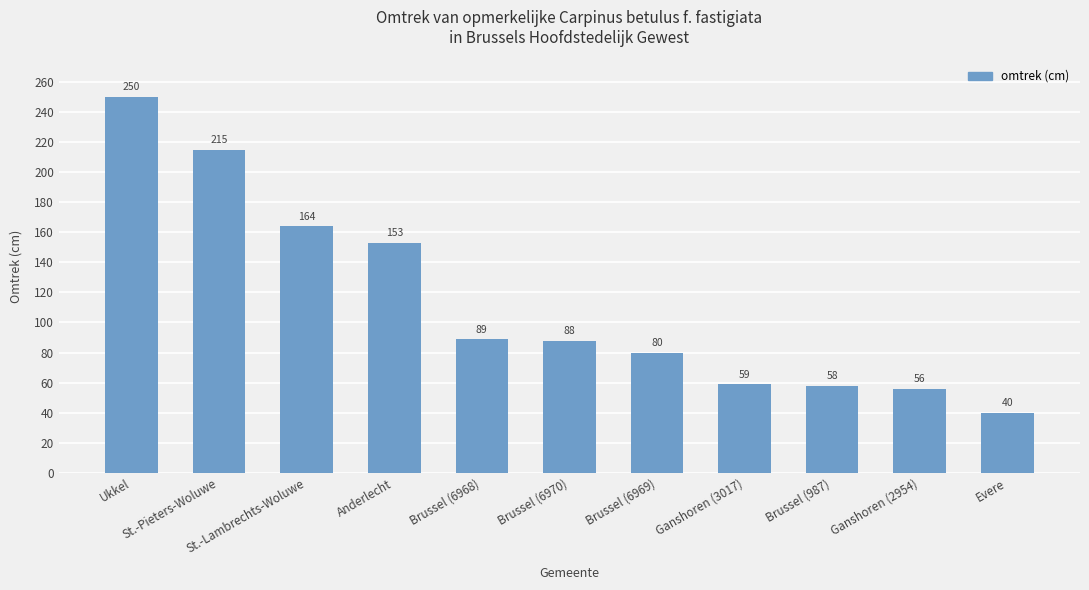

What position from the left is Brussel (6969)?

7